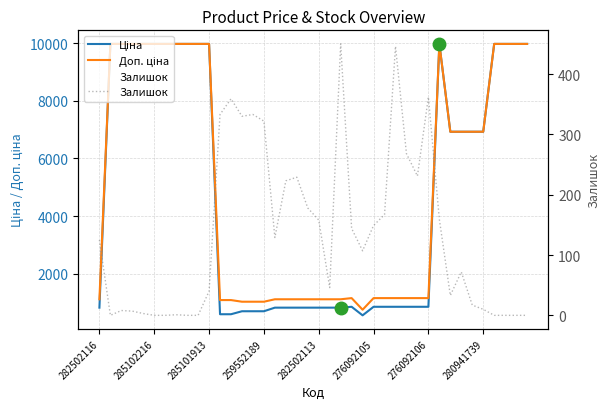

What is the sum of all Ціна values?

193626.9